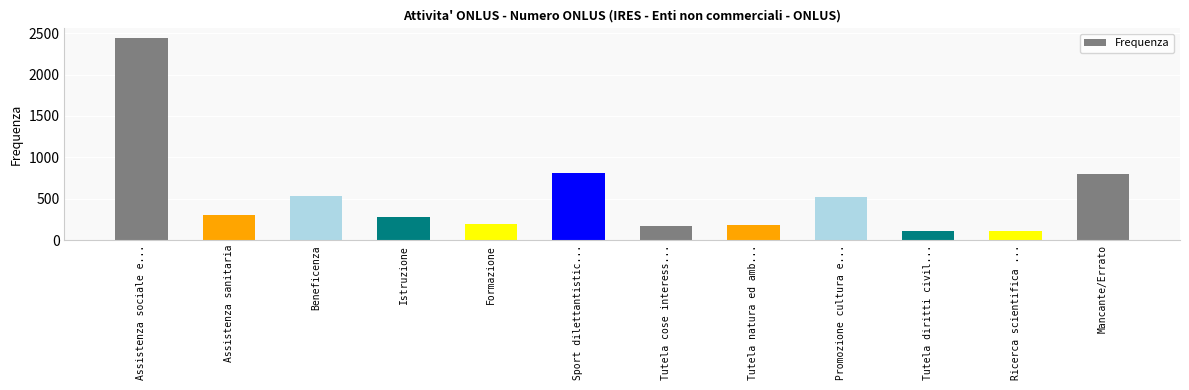

What is the value of the 2nd bar from the left?

298